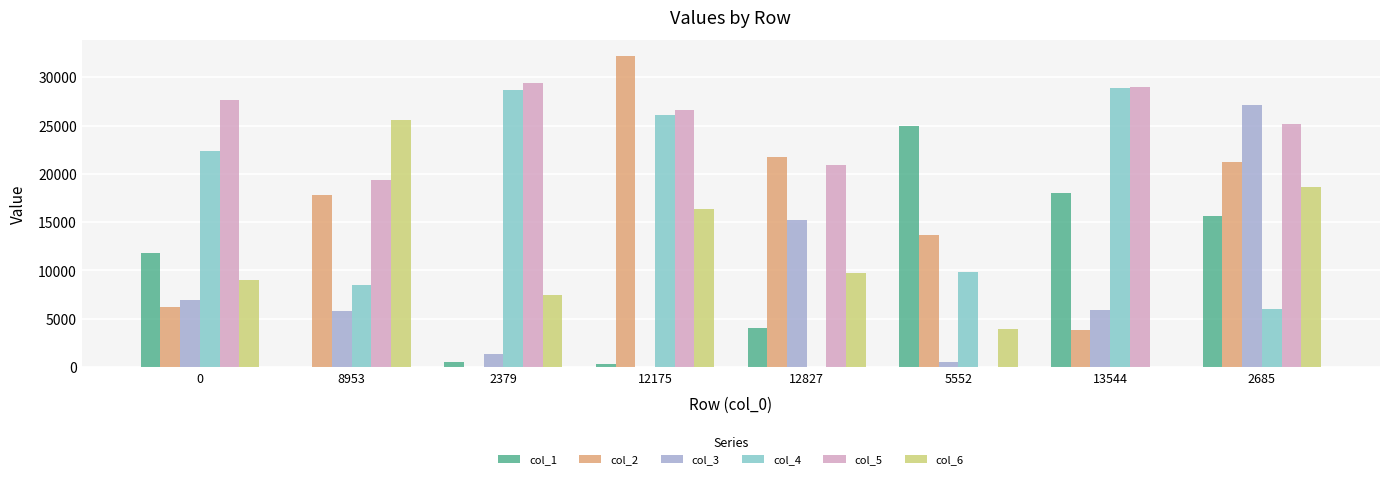

Which series has the widest spread of values?

col_2